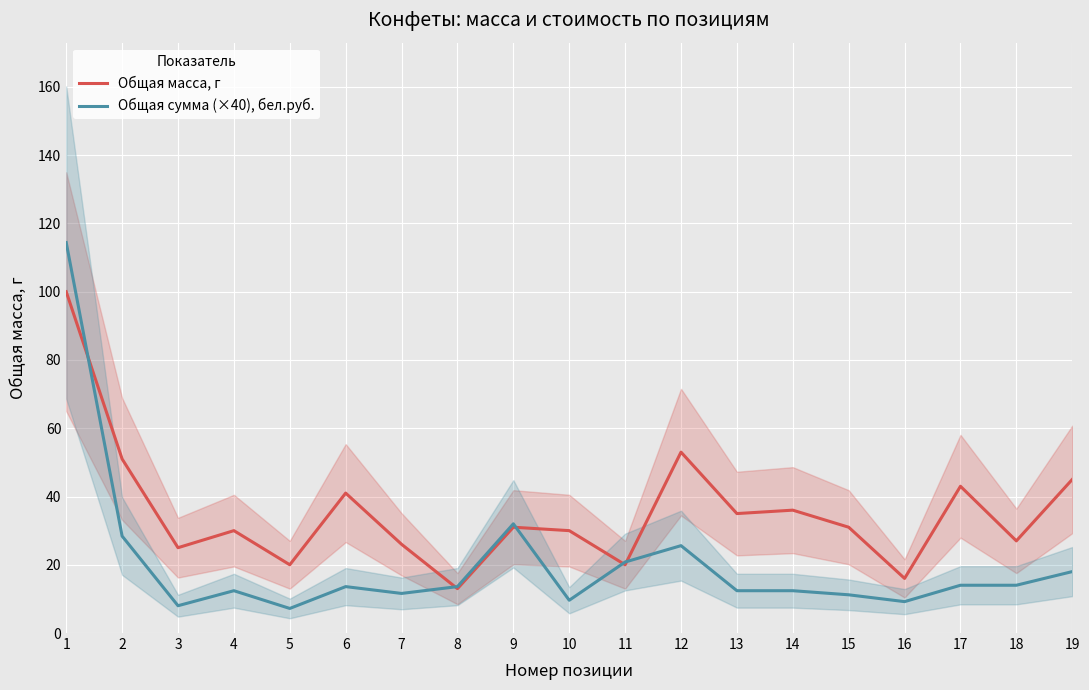

Between 13 and 17, which series saw the biggest shift?

Общая масса, г